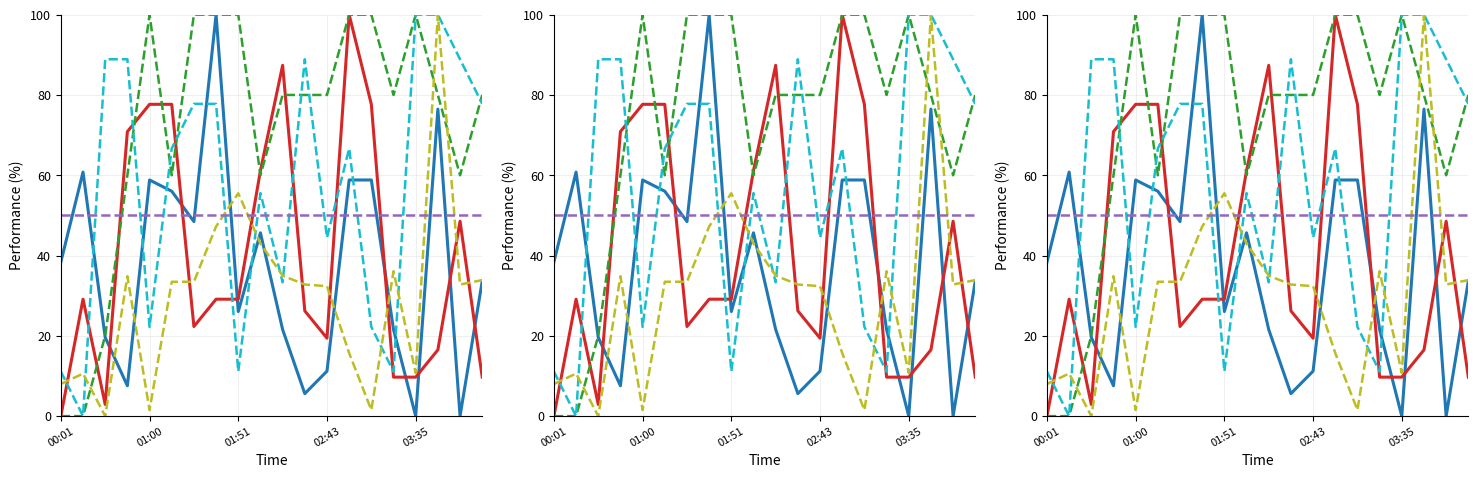

What is the difference between the SDS_P2 values at 16 and 17?

6.8